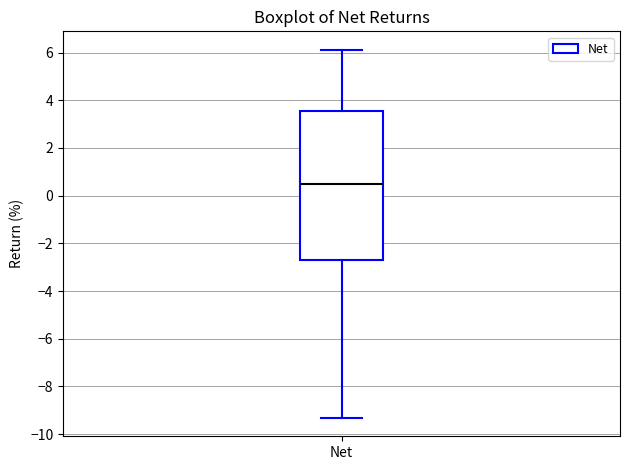

Read this box plot against the y-axis: the position of the median line, the range covered by the box, and the ends of both whiskers. The values are not printed on the chart, so give them approximately, as read against the axis.

median 0.4, box -2.8 to 3.6, whiskers -9.4 to 6.2